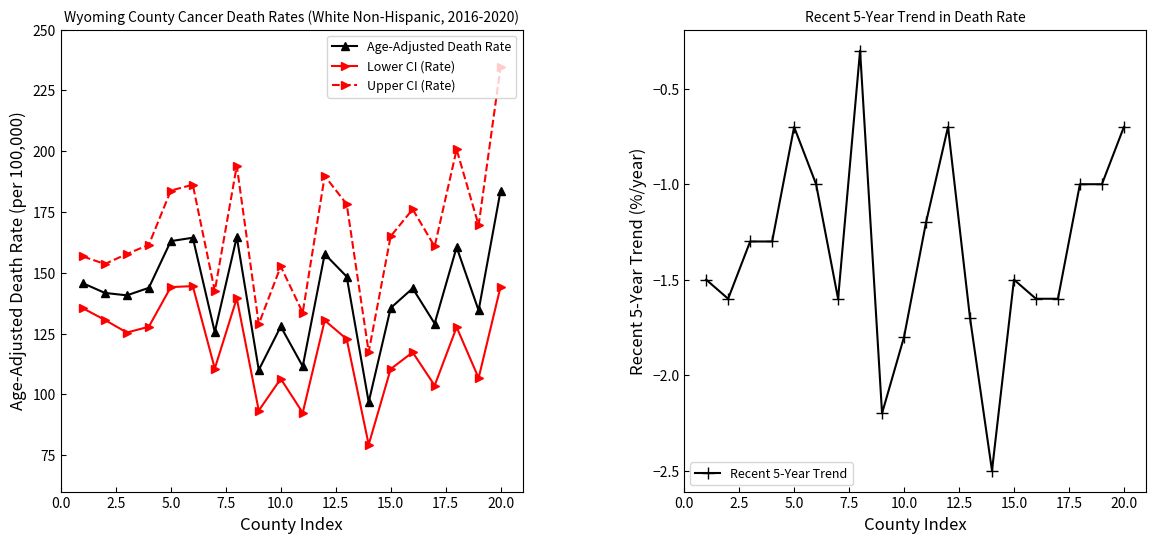

In Lower CI (Rate), how many points are higher than both neighbors (excluding endpoints)?

6